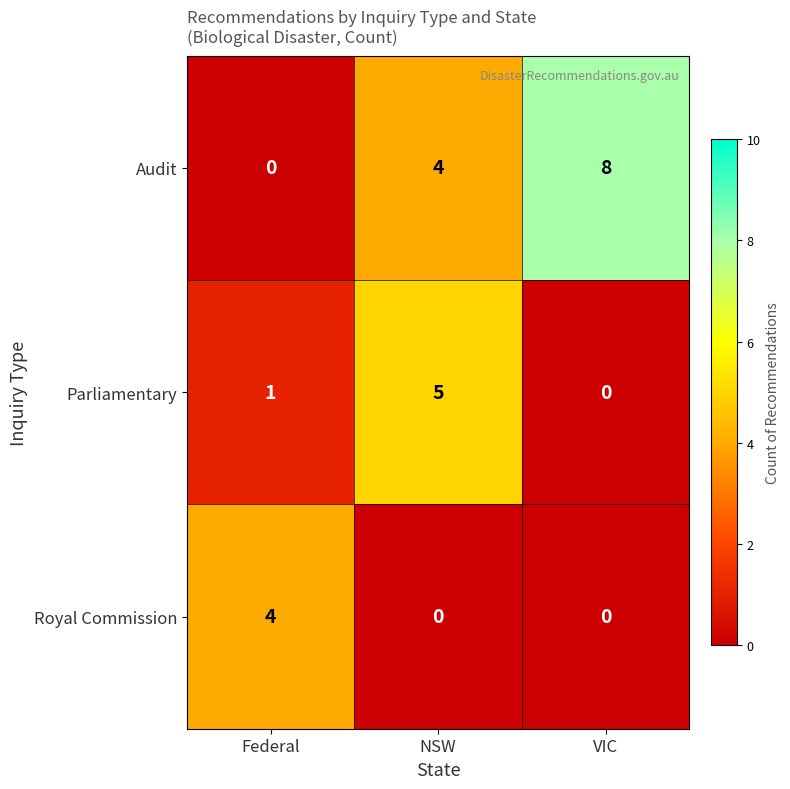

Reading left to right, transcribe all the data shown in this chart.

Audit: Federal=0	NSW=4	VIC=8
Parliamentary: Federal=1	NSW=5	VIC=0
Royal Commission: Federal=4	NSW=0	VIC=0